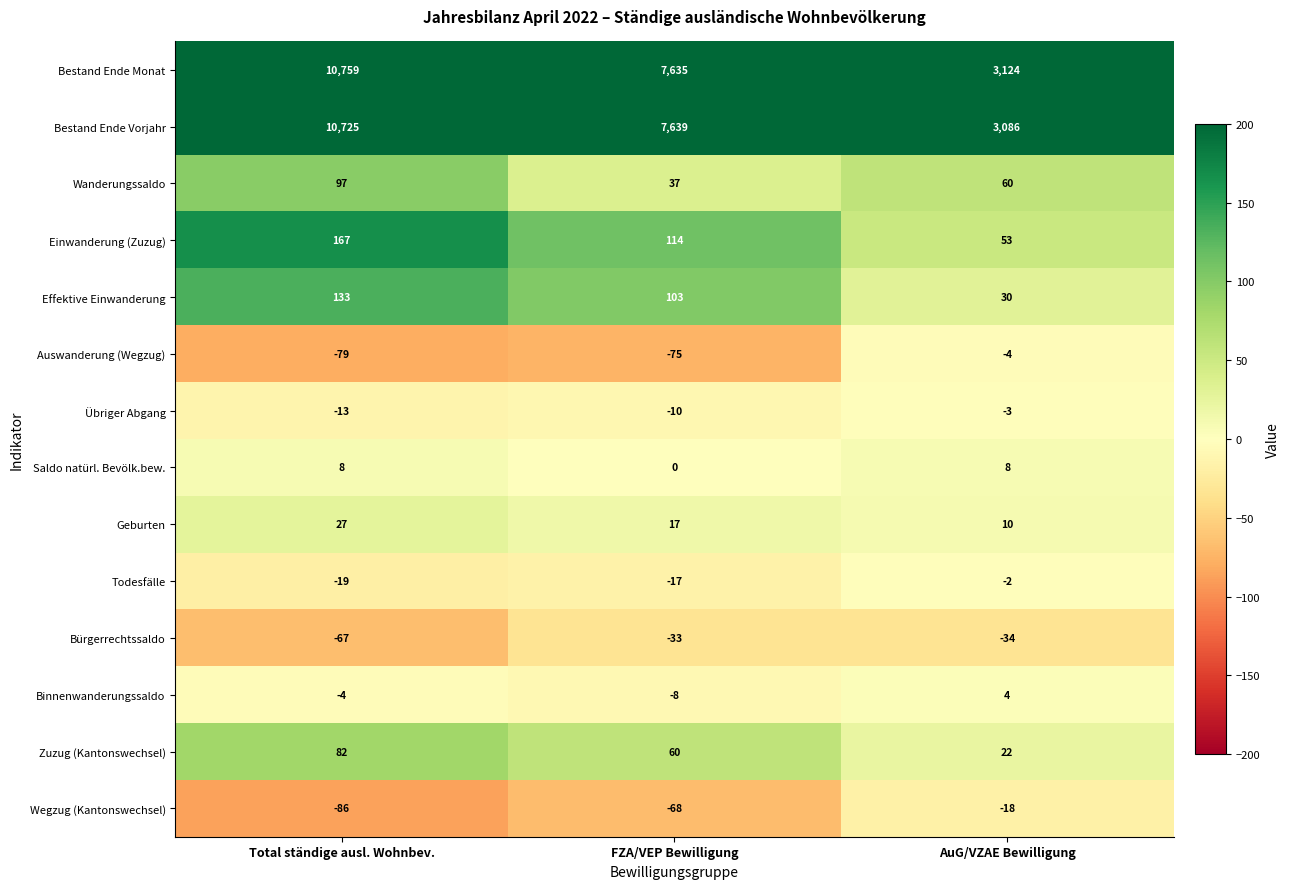

Between Total ständige ausl. Wohnbev. and FZA/VEP Bewilligung, which series saw the biggest shift?

Bestand Ende Monat